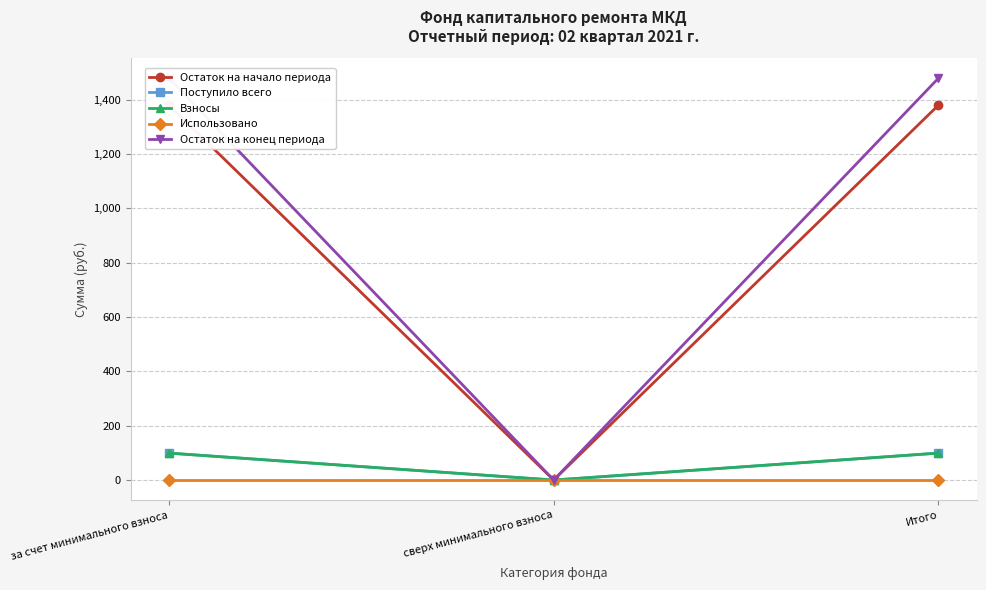

What is the label of the 1st point from the left?

за счет минимального взноса